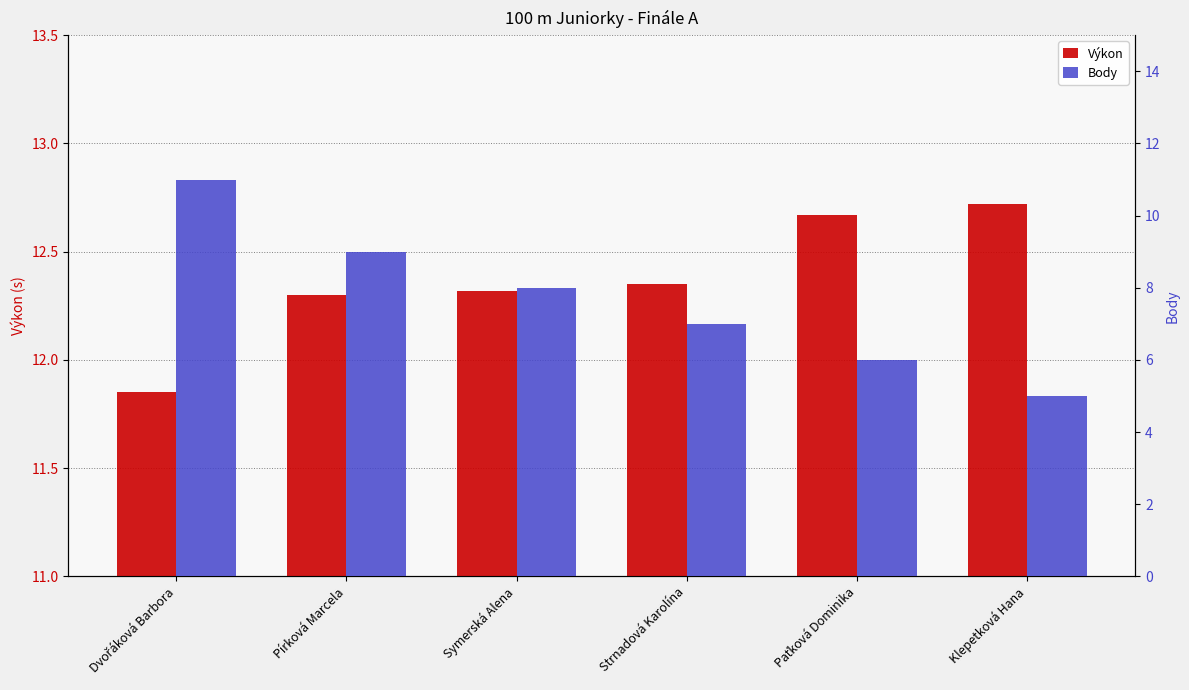

What is the sum of all Výkon values?

74.2